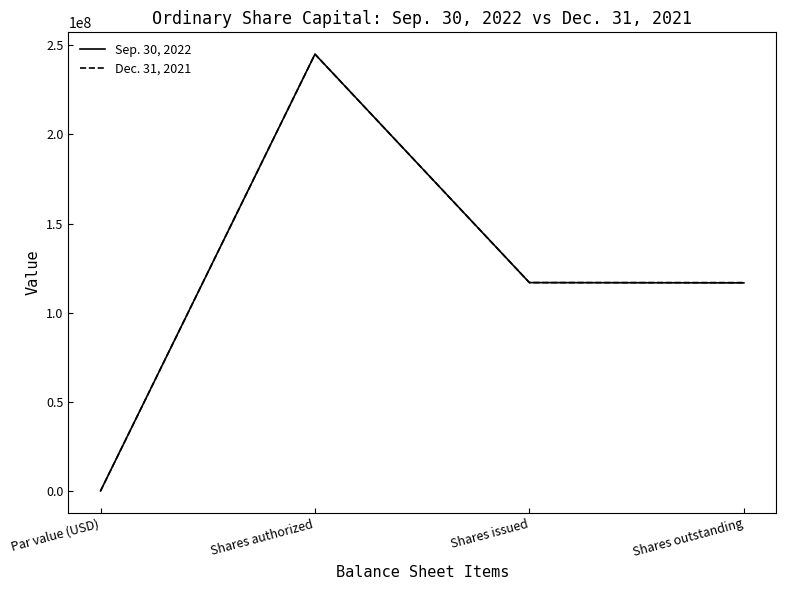

What is the approximate value of Dec. 31, 2021 at Shares issued?

116854000